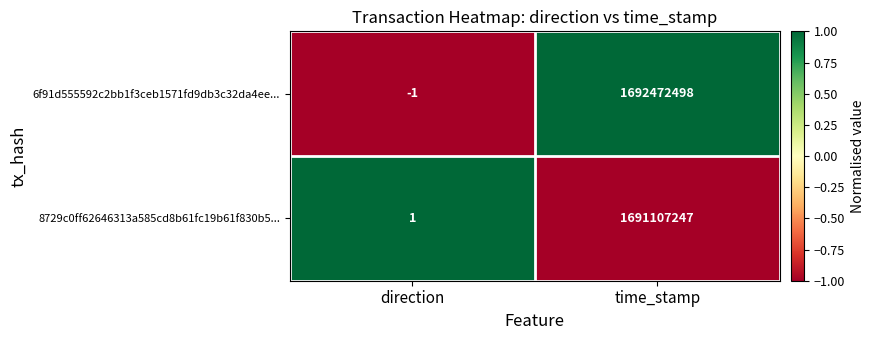

At time_stamp, list the series in order from smallest to largest.

8729c0ff62646313a585cd8b61fc19b61f830b5..., 6f91d555592c2bb1f3ceb1571fd9db3c32da4ee...